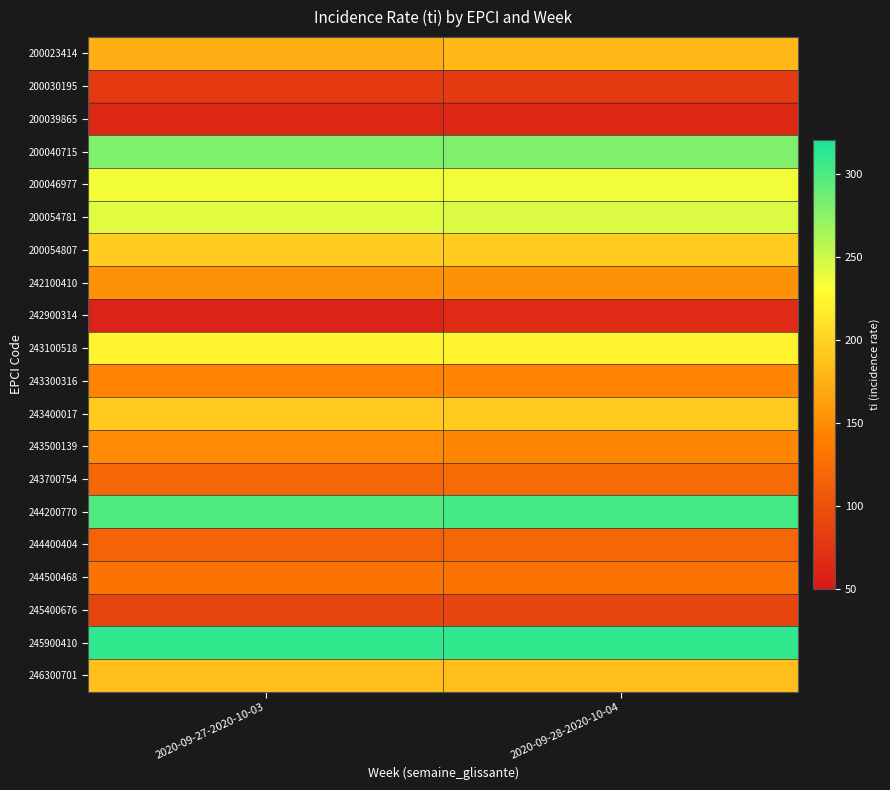

How many categories are shown in the chart?

2